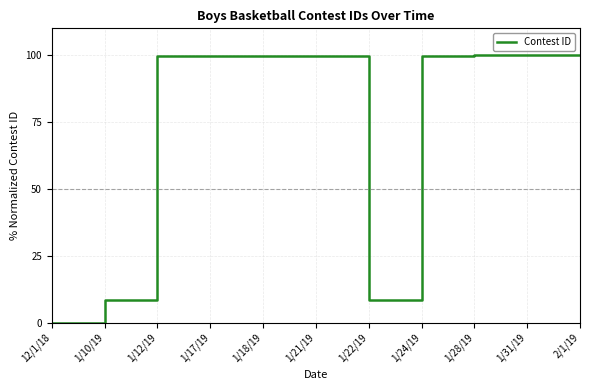

What is the maximum value shown in the chart?

100.0